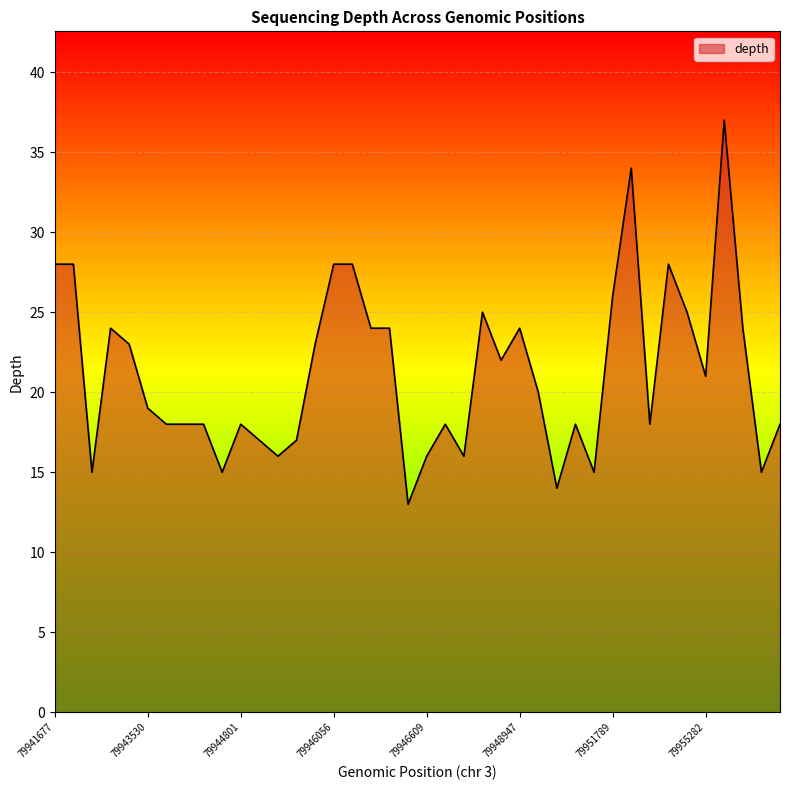

How many lines are shown in the chart?

1